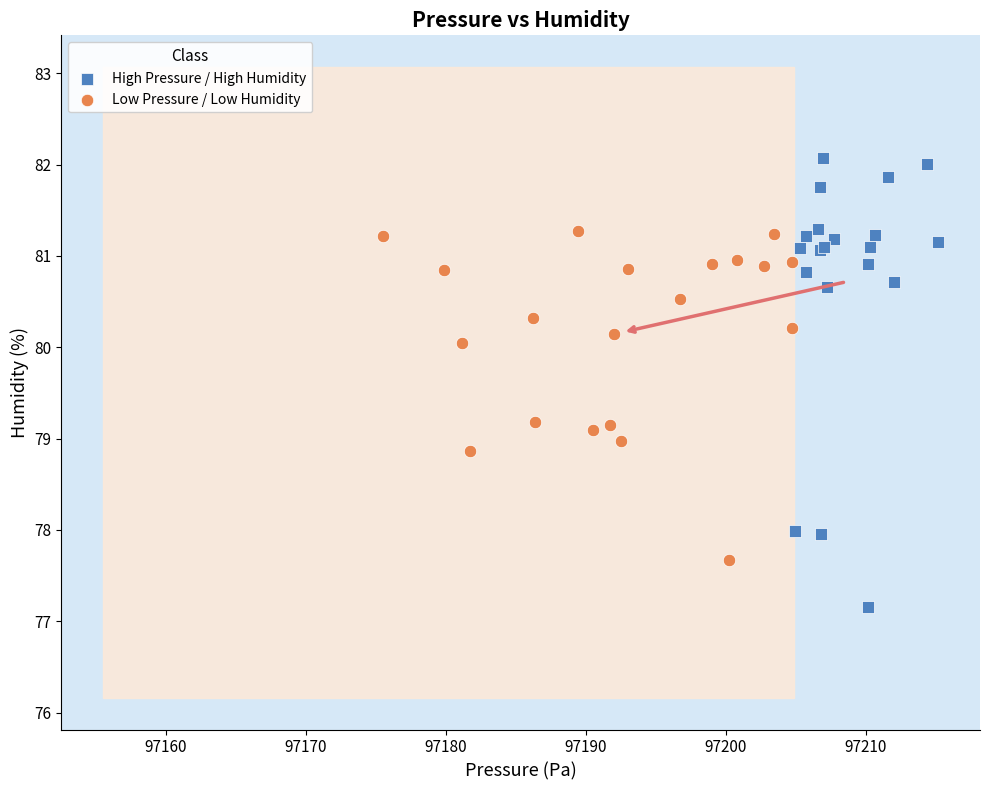

Which series reaches the minimum Y coordinate?

High Pressure / High Humidity